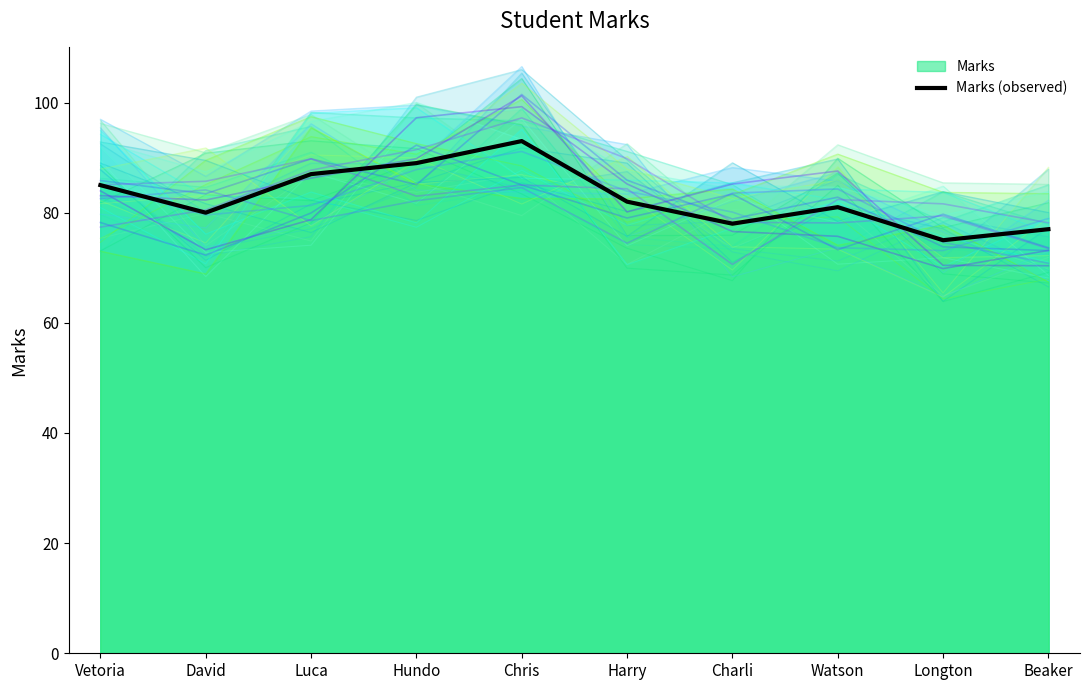

True or false: the data has more than 0 interior local peaks.

True